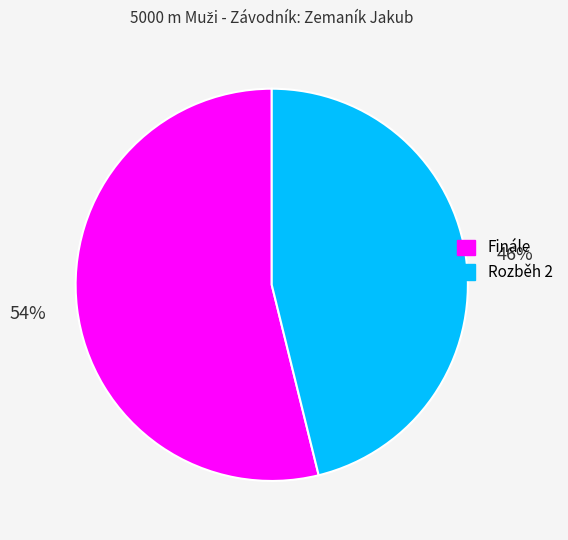

Which slice represents more than half of the pie?

Finále